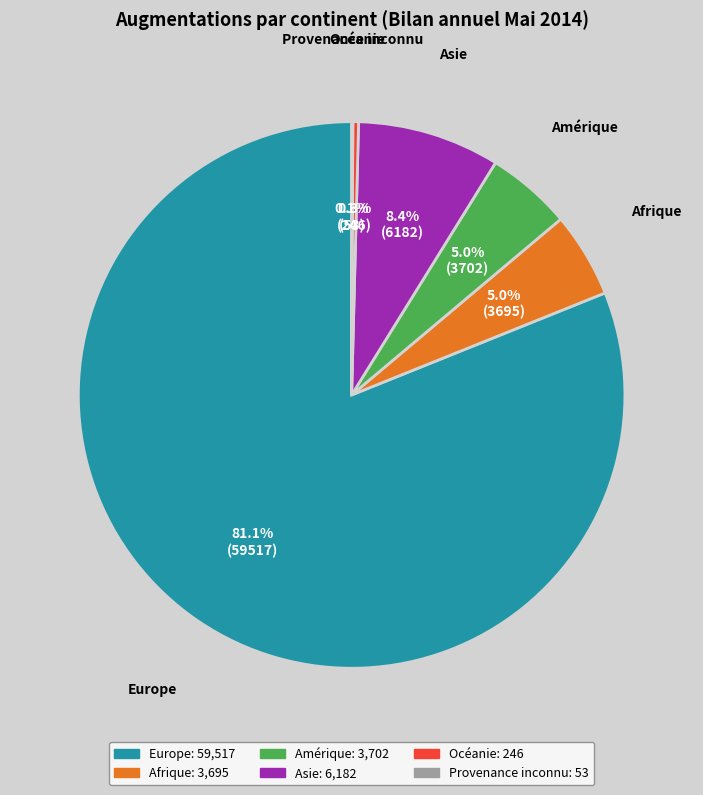

Between Afrique and Océanie, which is larger?

Afrique